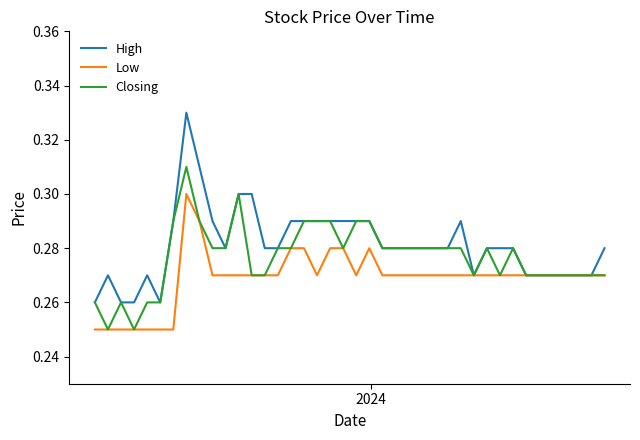

What are all the series names shown in the legend?

High, Low, Closing